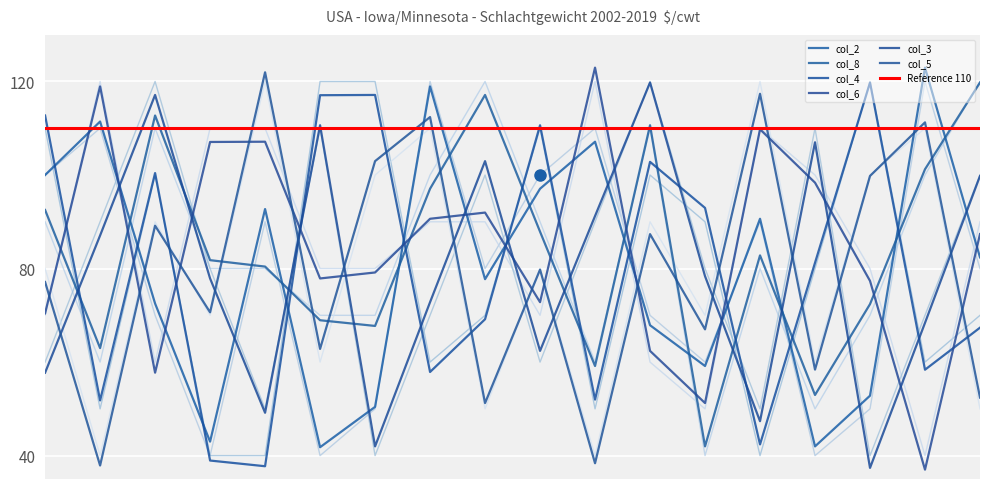

What is the sum of all col_2 values?

1420